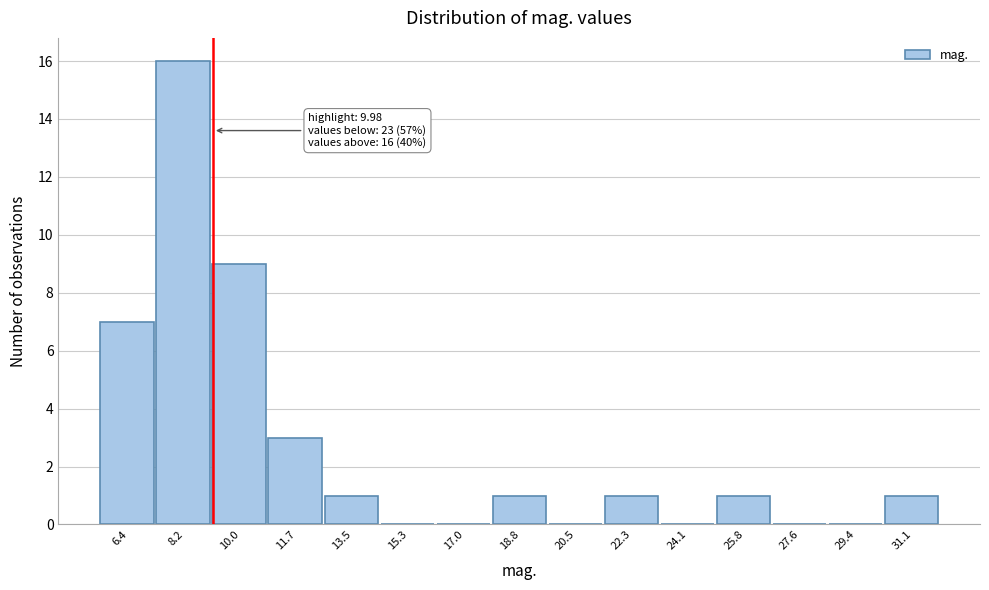

Reading right to left, transcribe all the data shown in this chart.

31.1=1	29.4=0	27.6=0	25.8=1	24.1=0	22.3=1	20.5=0	18.8=1	17.0=0	15.3=0	13.5=1	11.7=3	10.0=9	8.2=16	6.4=7